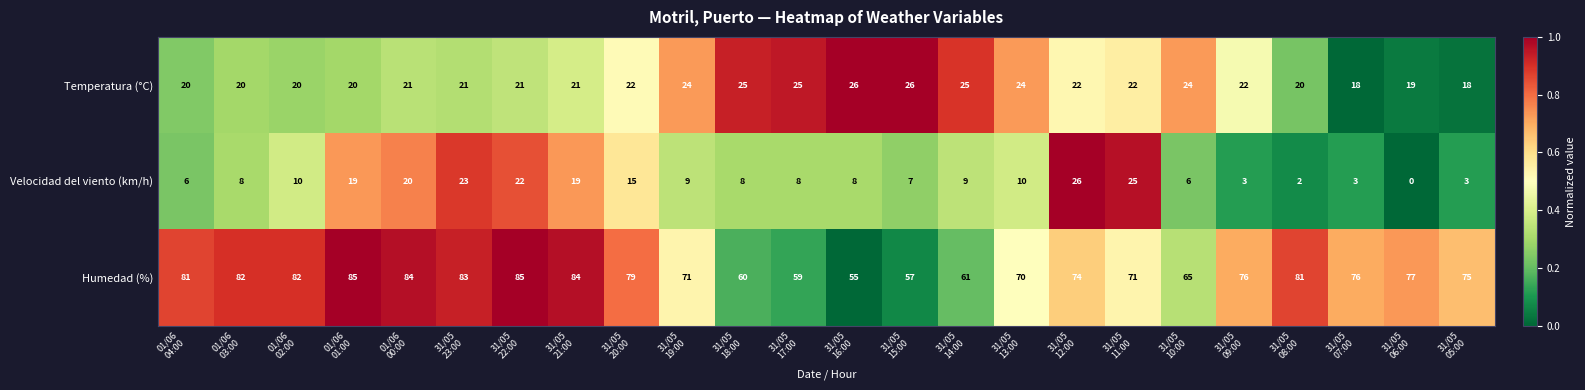

How many Temperatura (°C) values are between 20 and 24?

16